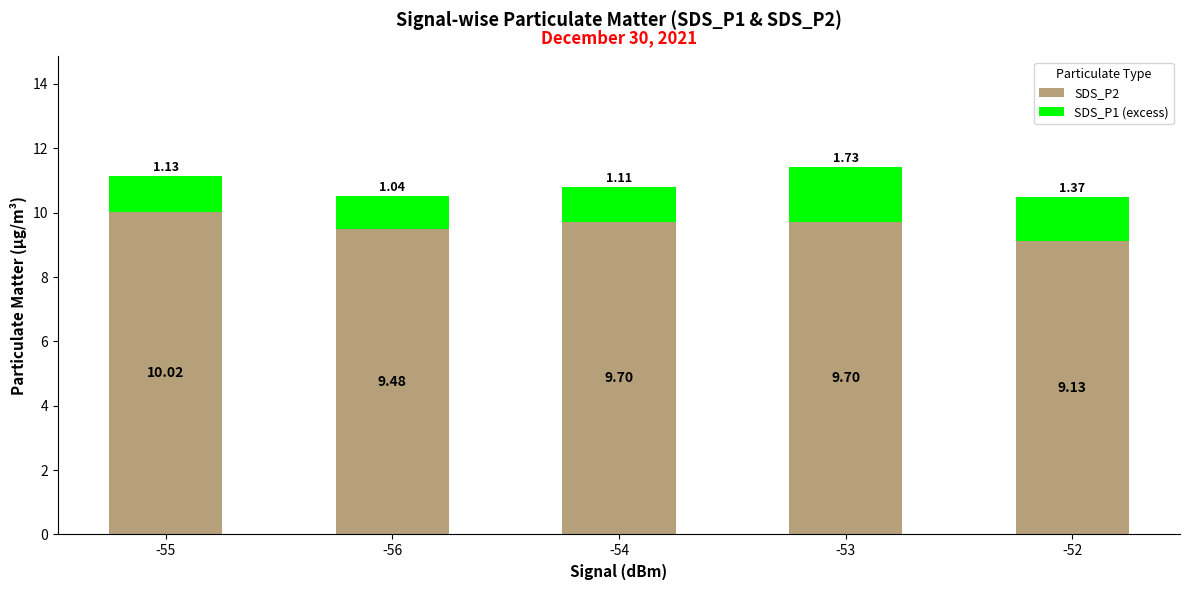

Is it true that SDS_P2 equals 12.3 at -52?

False